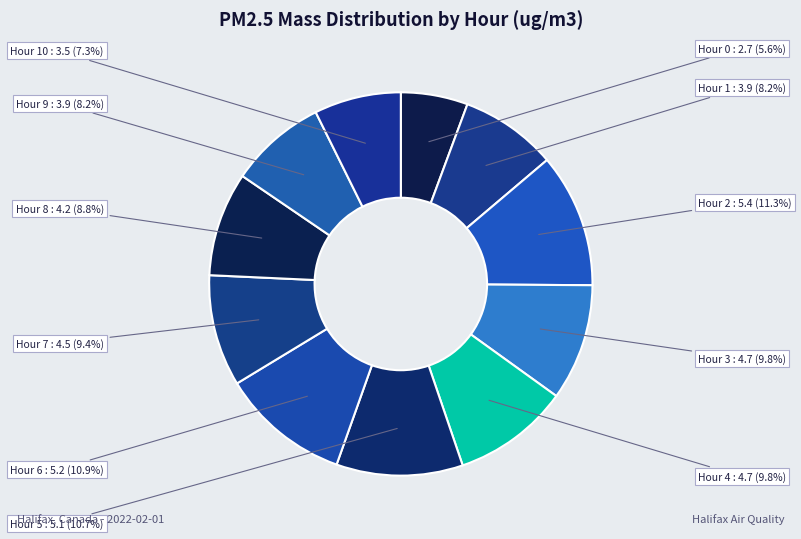

Between Hour 1 and Hour 7, which is larger?

Hour 7